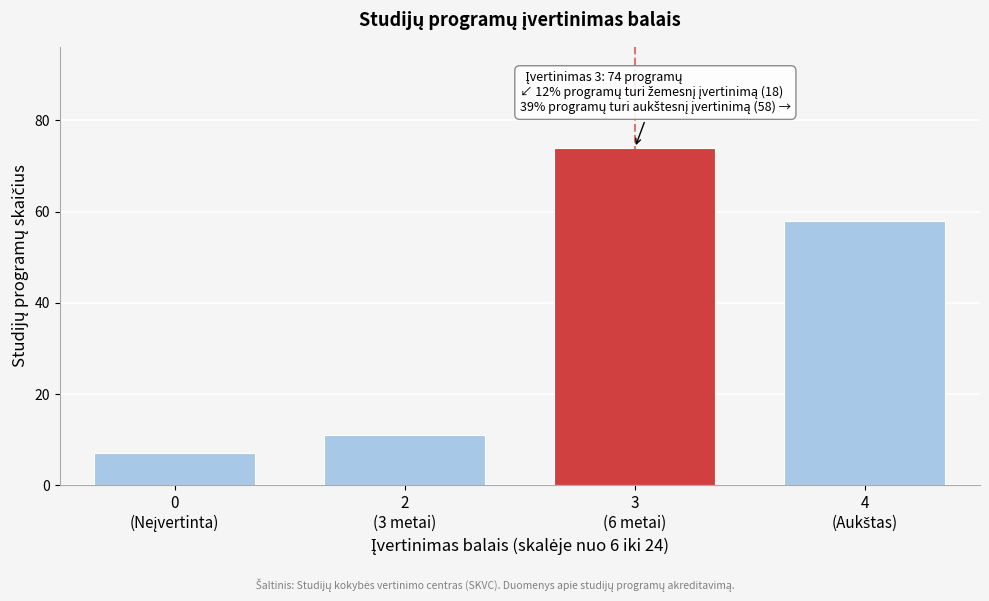

Reading left to right, transcribe all the data shown in this chart.

7	11	74	58